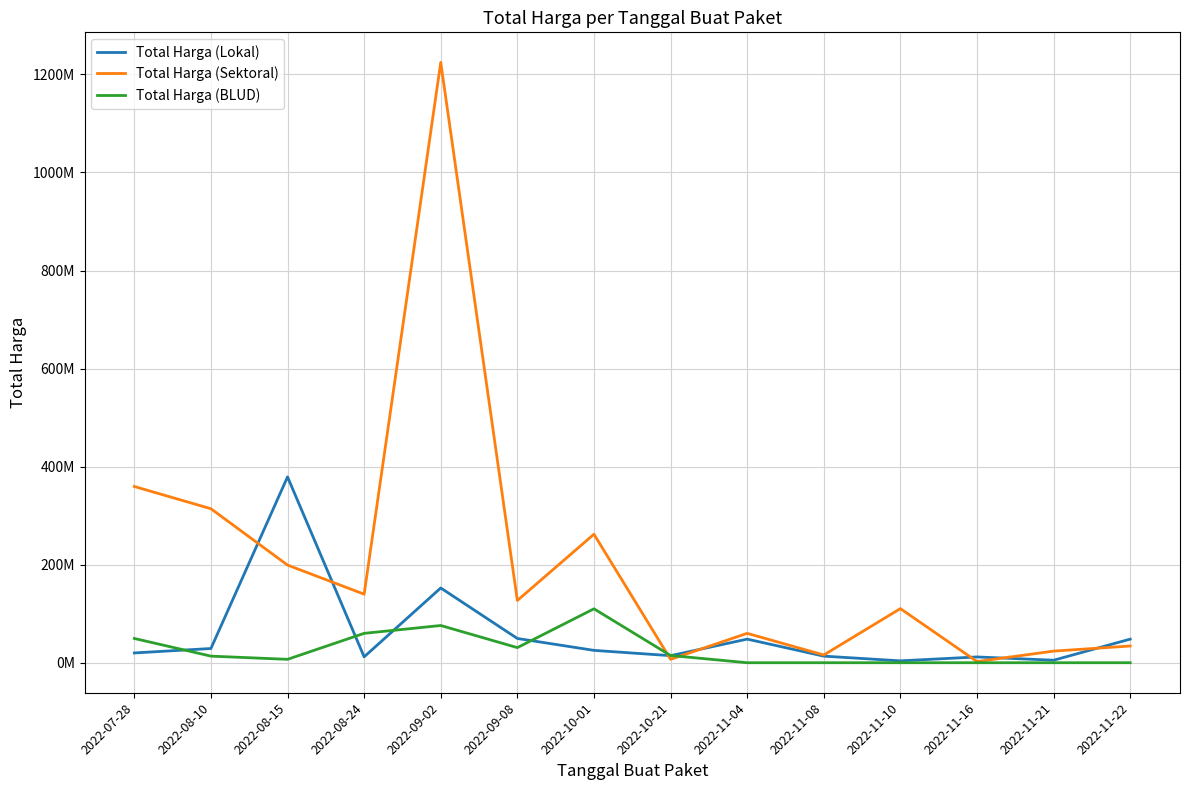

Does the chart display data point markers on the line(s)?

No